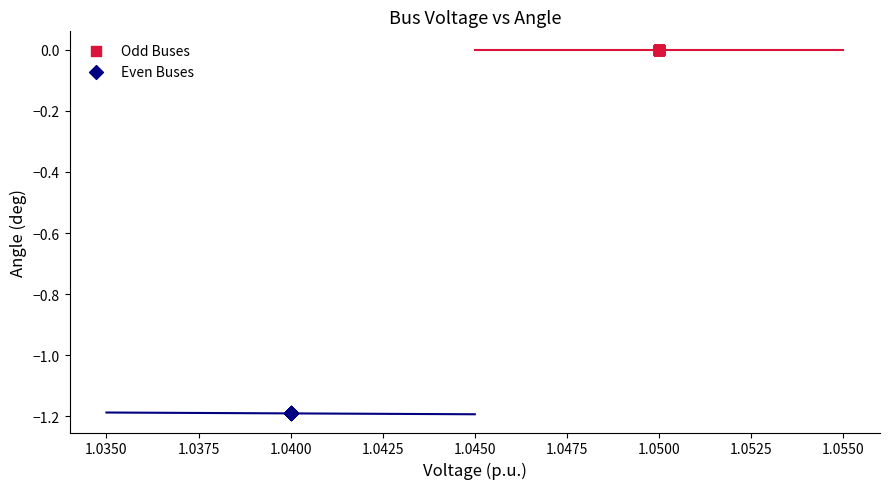

Which series reaches the maximum Y coordinate?

Odd Buses